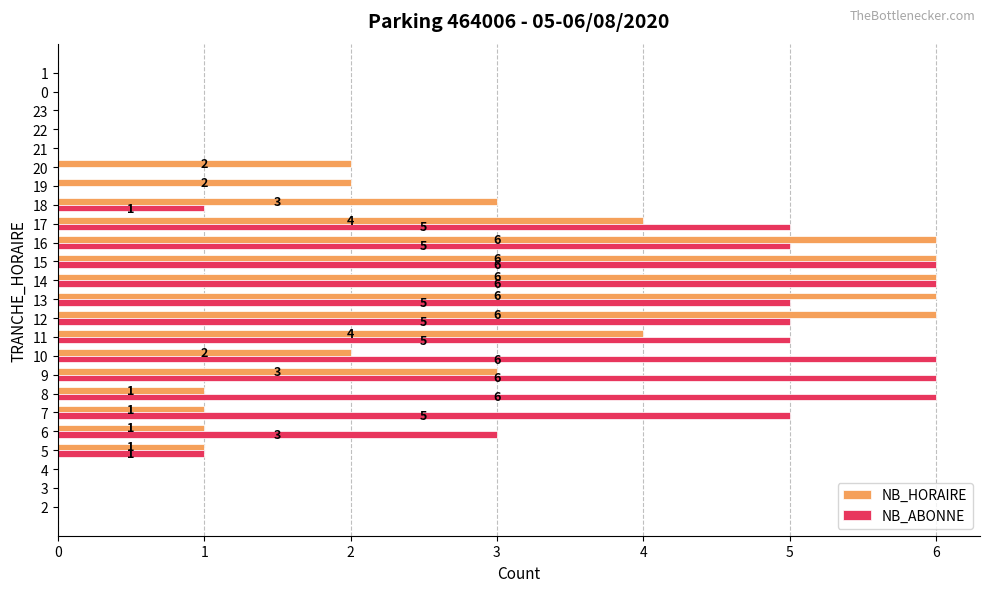

How many distinct data groups are displayed?

2